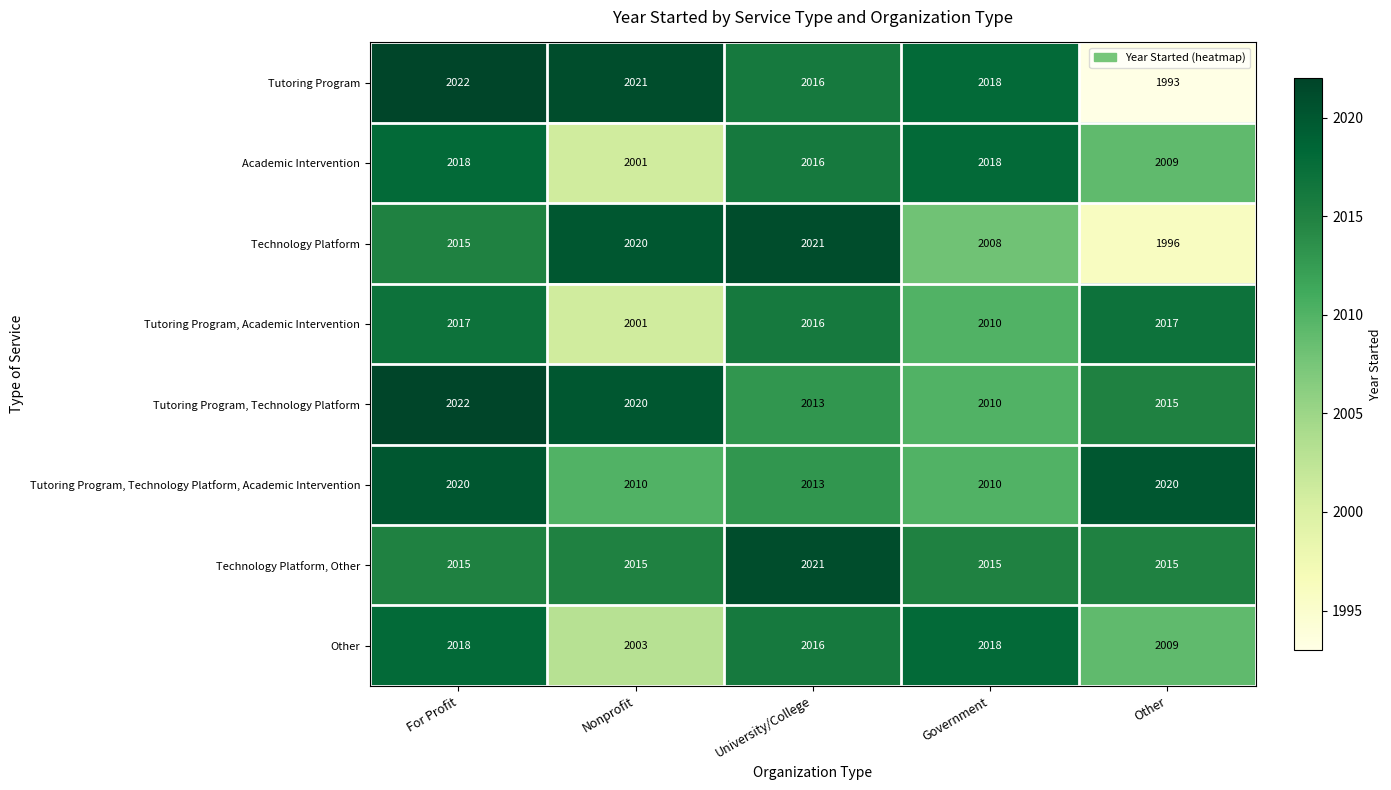

Which series has the largest range (max minus min)?

Tutoring Program